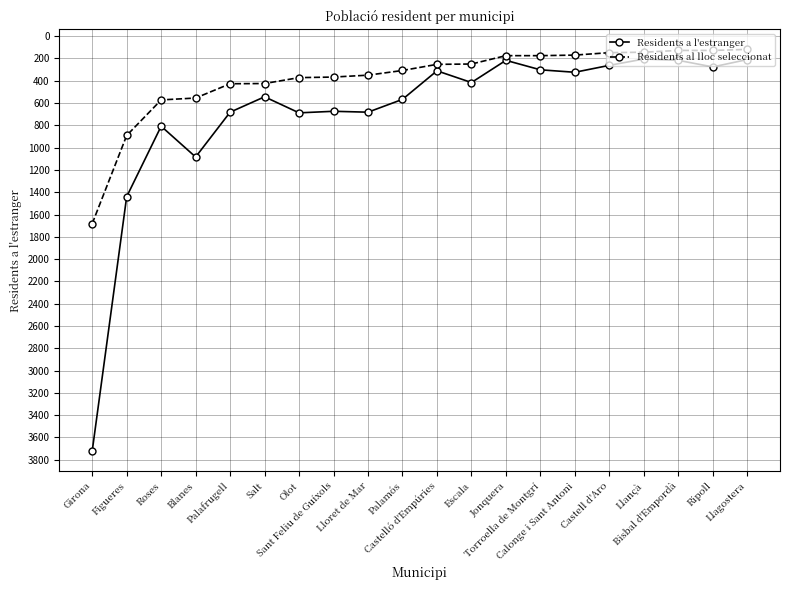

What is the difference between the maximum and minimum values in the Residents al lloc seleccionat series?

1563